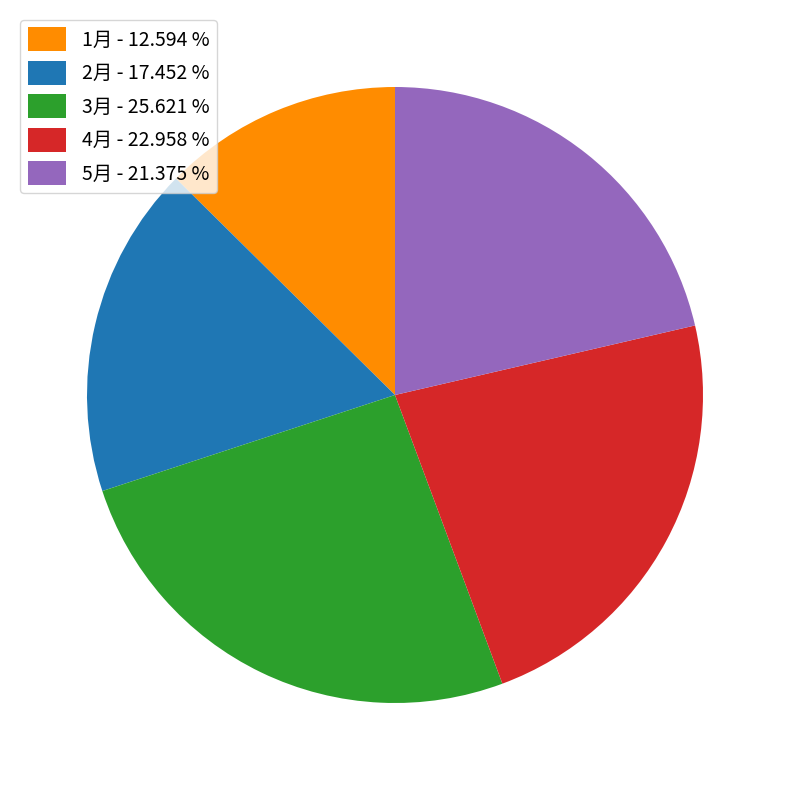

Rank the categories by value from lowest to highest.

1月, 2月, 5月, 4月, 3月